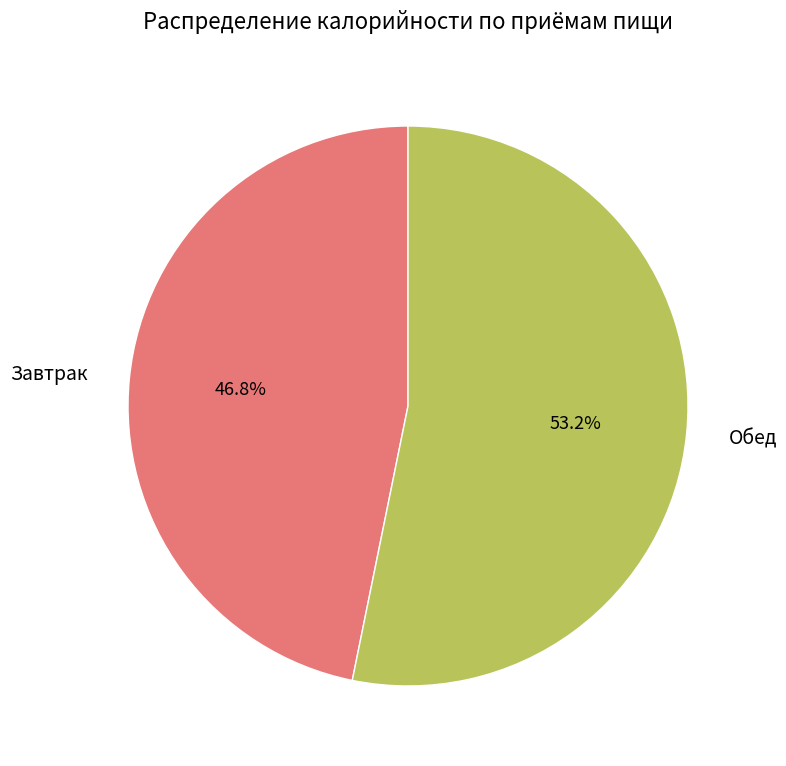

Approximately how many times larger is the value at Обед compared to Завтрак?

1.1